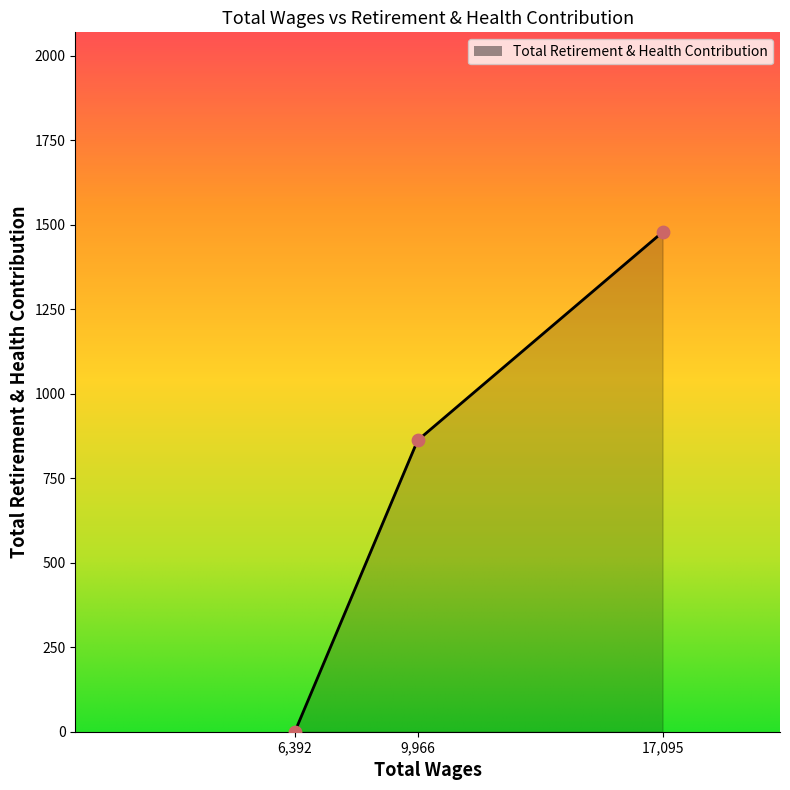

What is the ratio of the value at 17,095 to the value at 9,966?

1.7